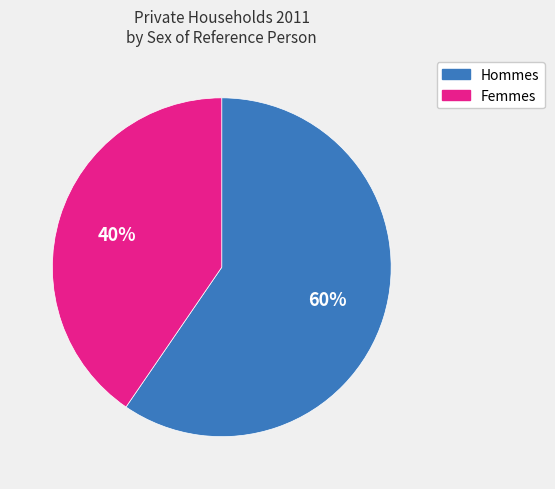

To the nearest percent, what is the average slice percentage?

50%